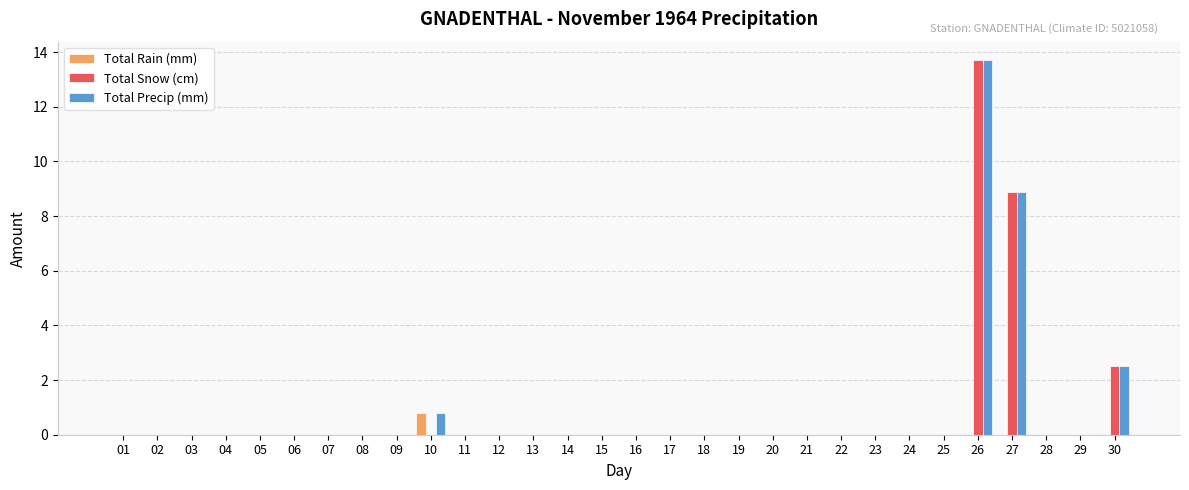

Does the chart contain stacked bars?

No